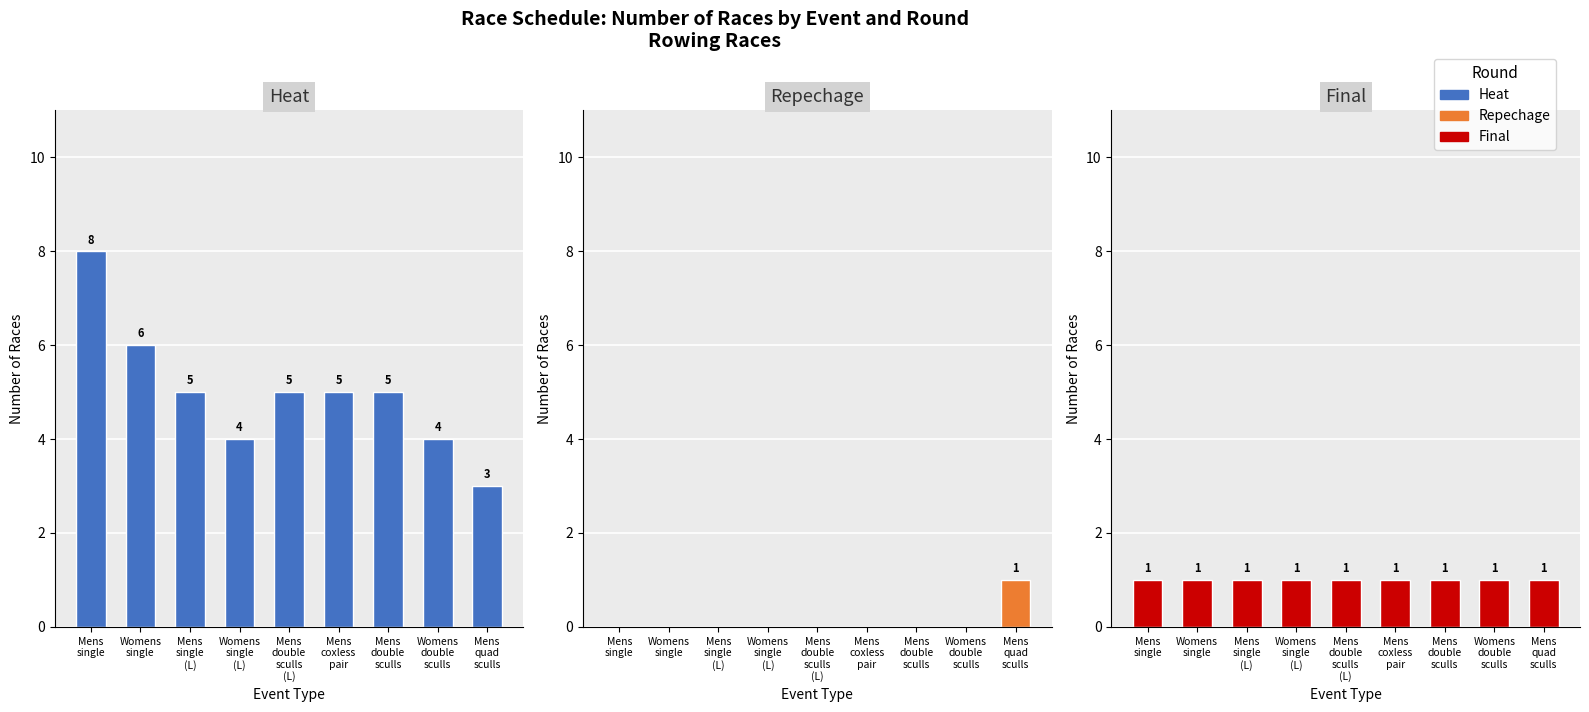

Is the value of repechage at Mens
single
(L) greater than the value of heat at Mens
double
sculls
(L)?

No